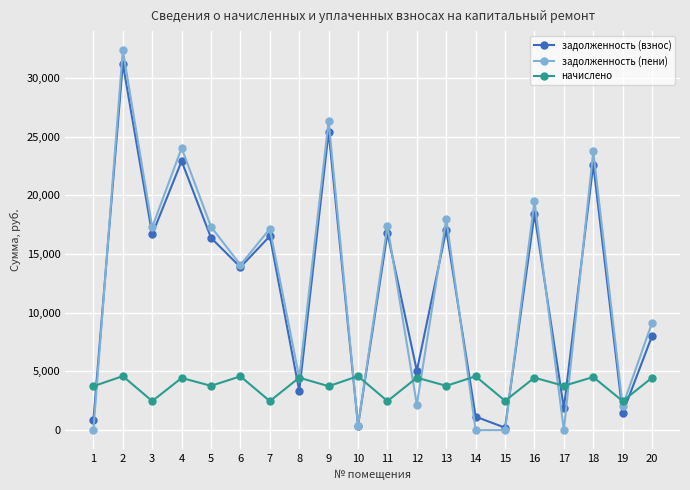

List the series in order of their peak value, highest first.

задолженность (пени), задолженность (взнос), начислено